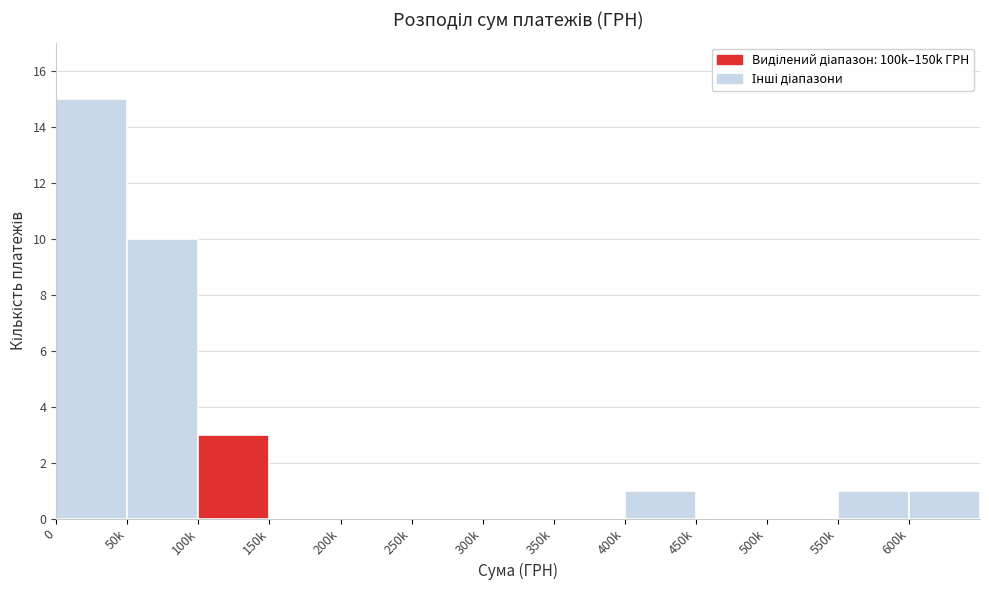

Reading left to right, what are all the values shown in this chart?

0=15	50k=10	100k=3	150k=0	200k=0	250k=0	300k=0	350k=0	400k=1	450k=0	500k=0	550k=1	600k=1